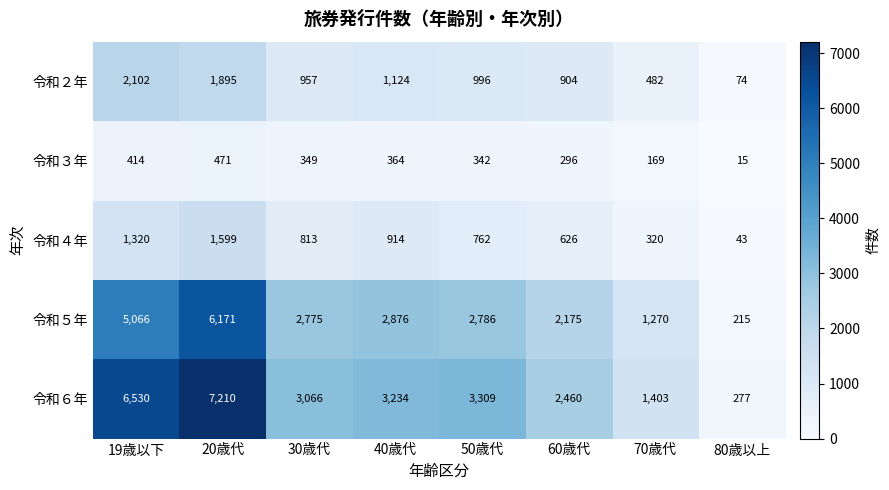

The value of 令和３年 at 40歳代 is 364. True or false?

True